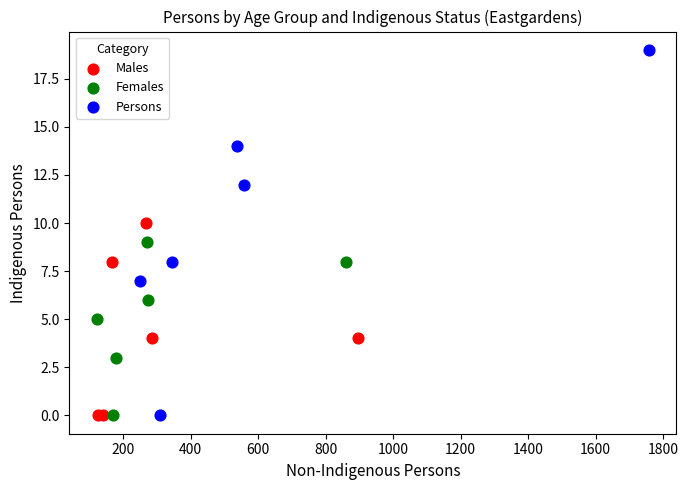

What are all the series names shown in the legend?

Males, Females, Persons